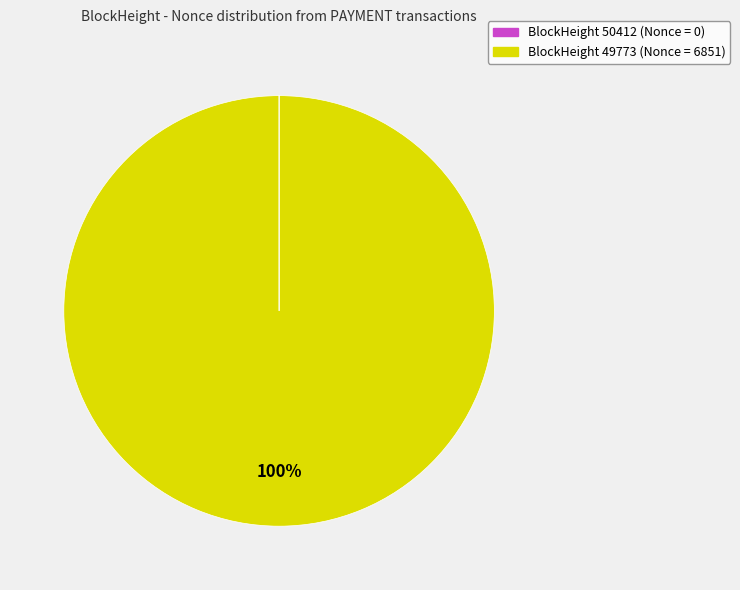

To the nearest percent, what is the average slice percentage?

50%